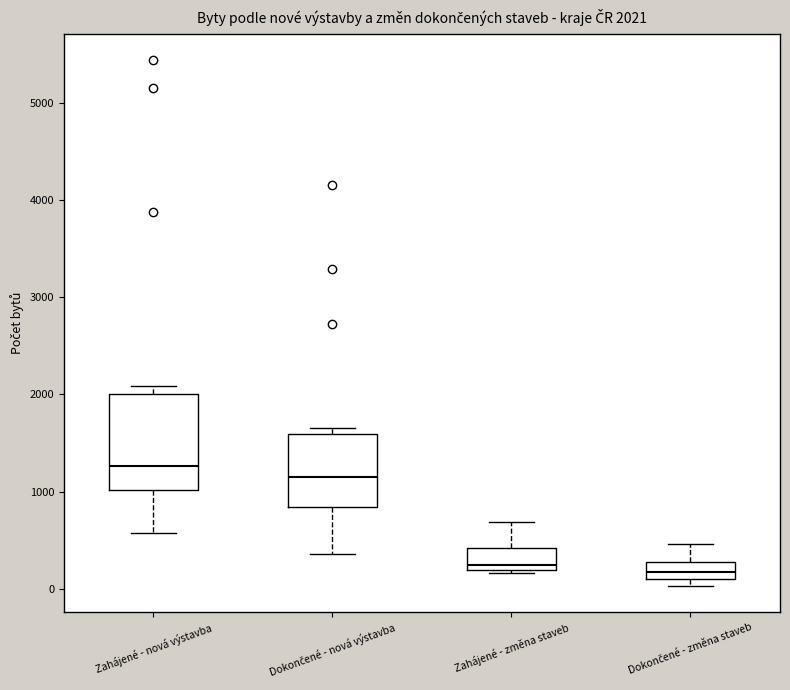

Which box is the tallest, from its lower edge to its upper edge?

Zahájené - nová výstavba